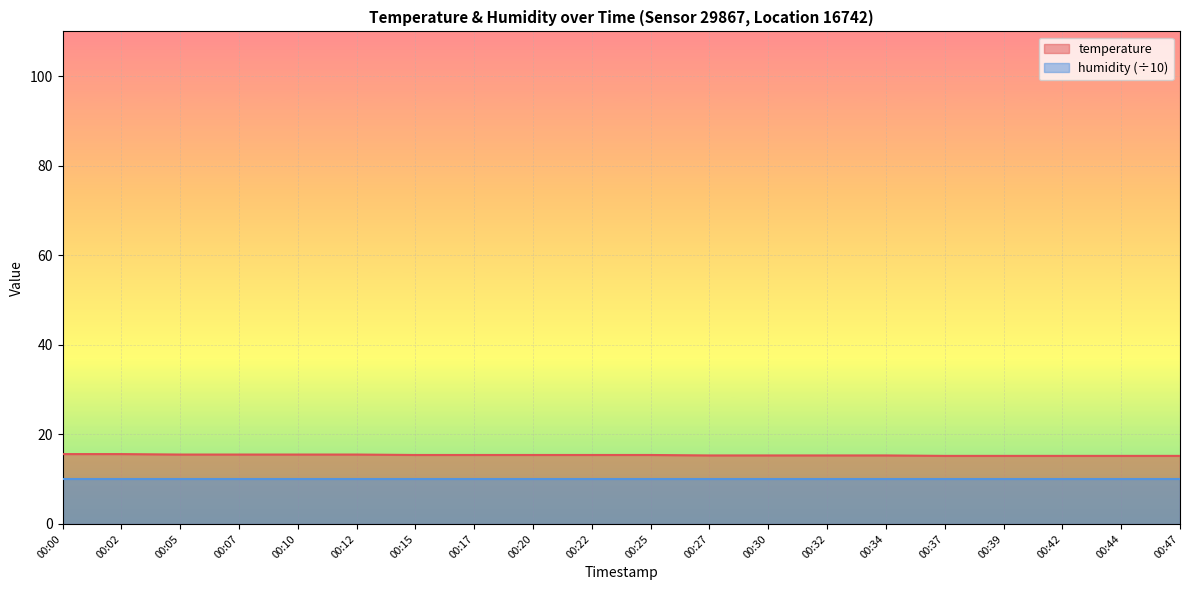

Count the number of categories in the chart.

20